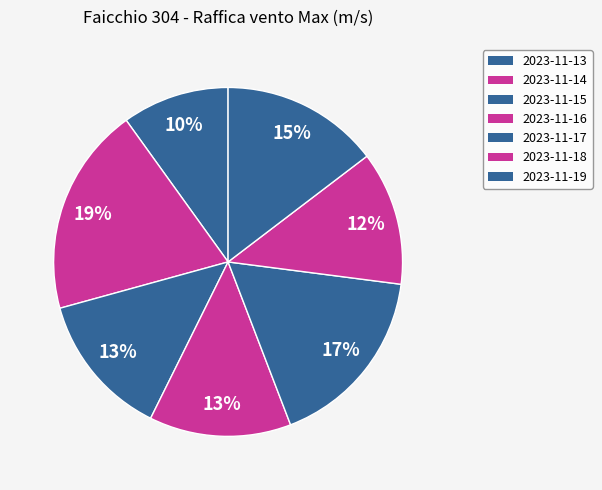

Rank the categories by value from highest to lowest.

2023-11-14, 2023-11-17, 2023-11-19, 2023-11-15, 2023-11-16, 2023-11-18, 2023-11-13